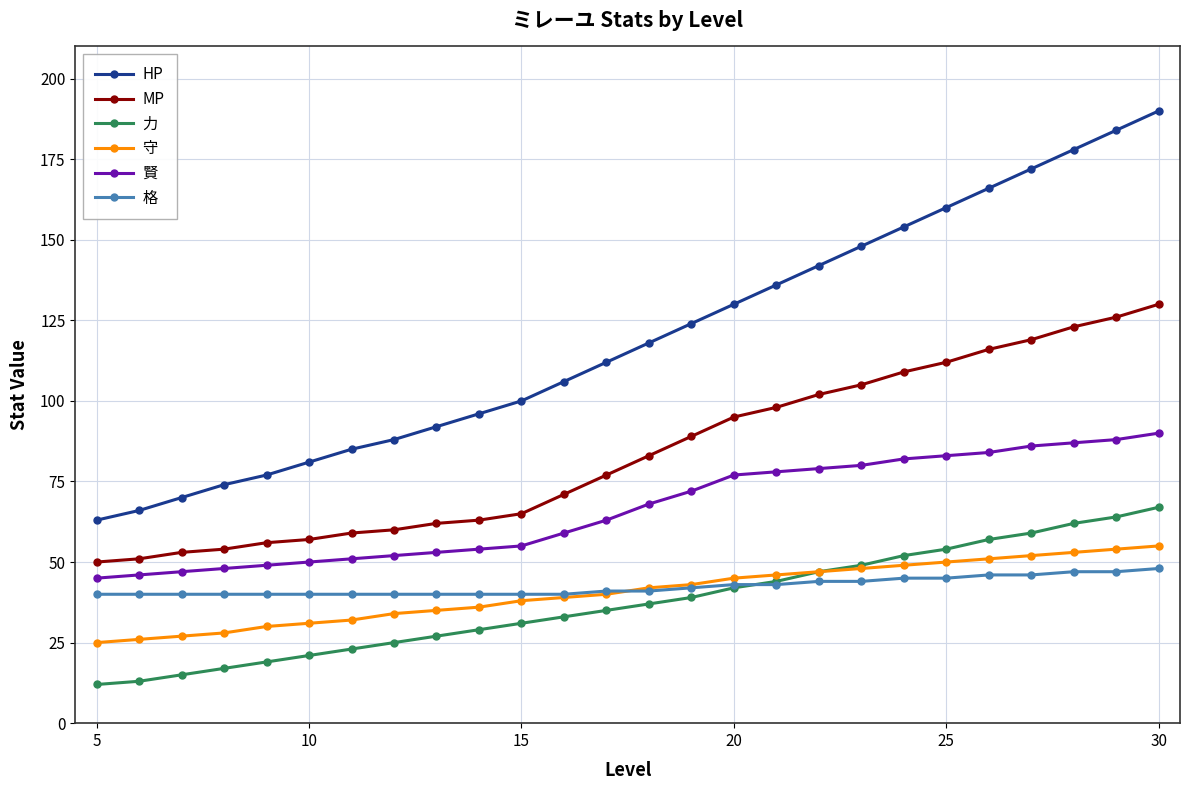

What is the minimum value shown in the chart?

12